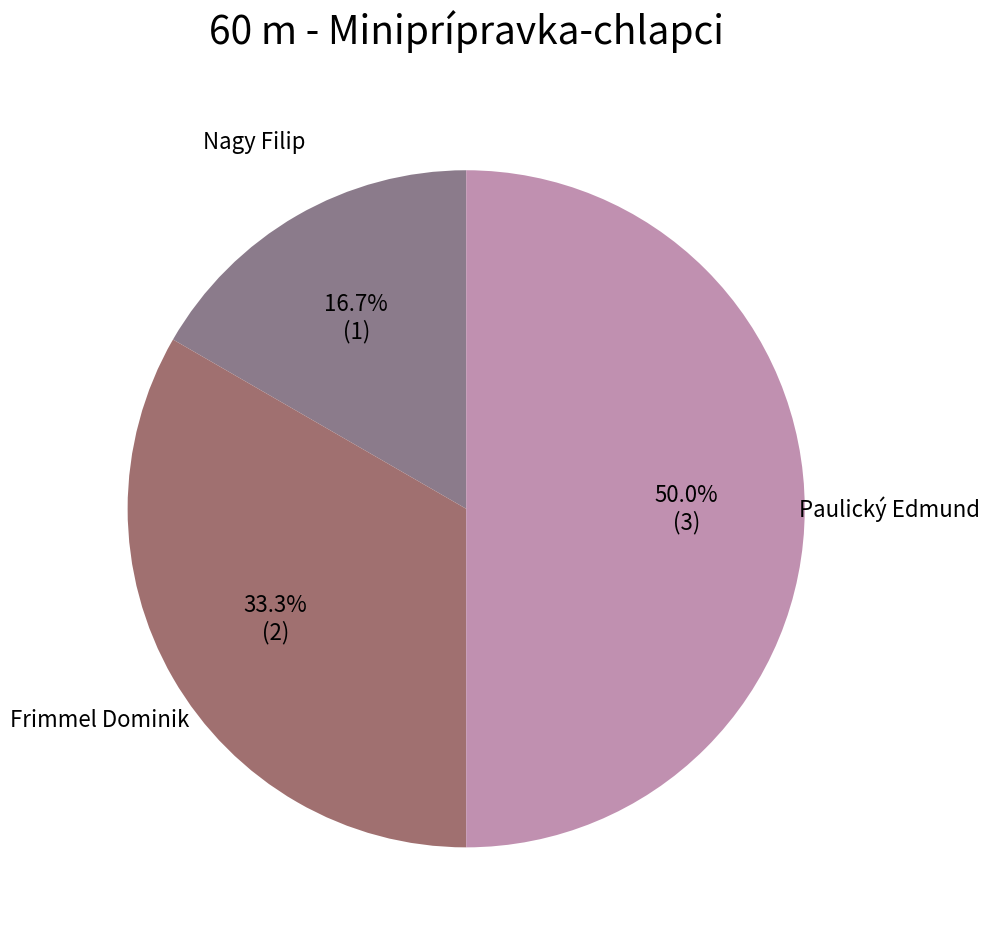

How many segments does this pie chart have?

3